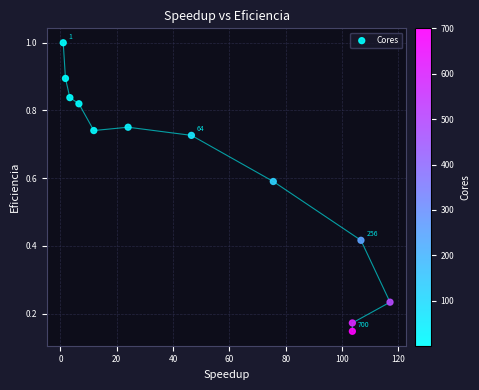

What is the range of Y values (max minus min)?

0.9